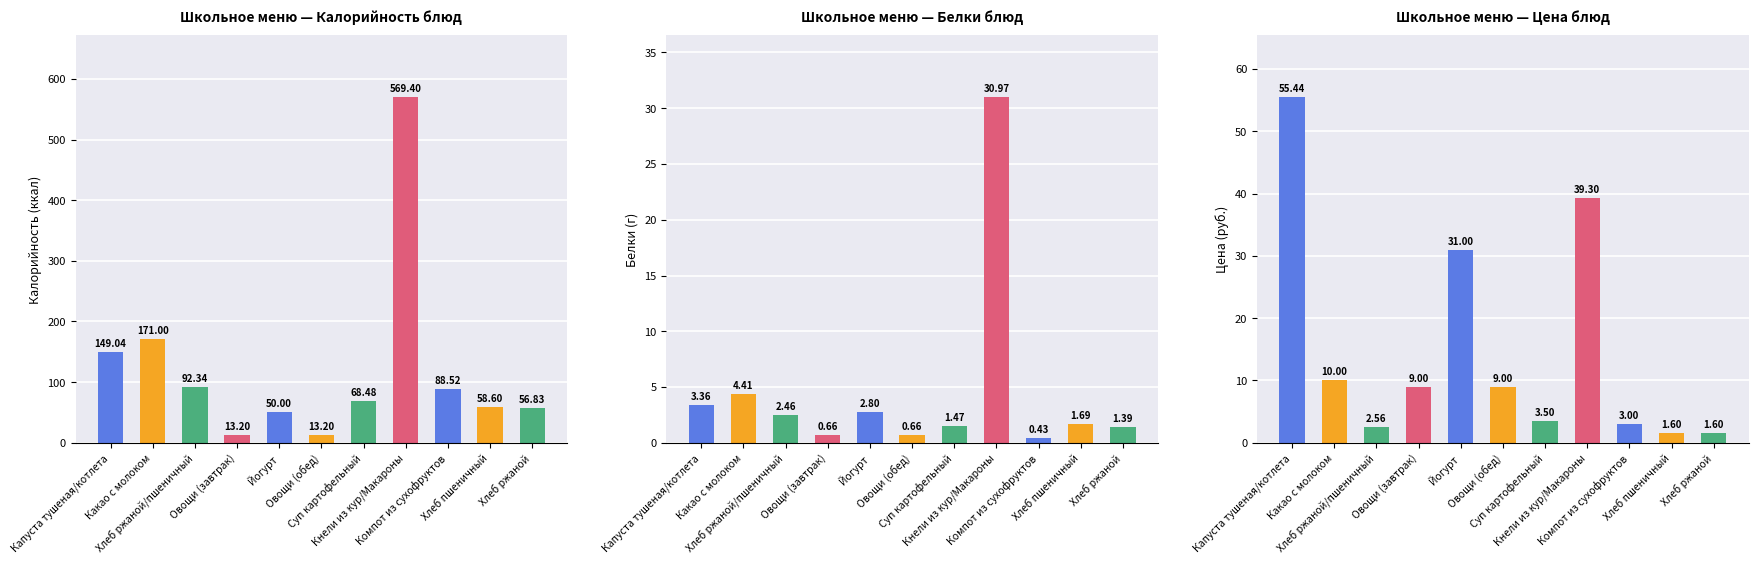

At which category does the chart reach its minimum across all series?

Компот из сухофруктов